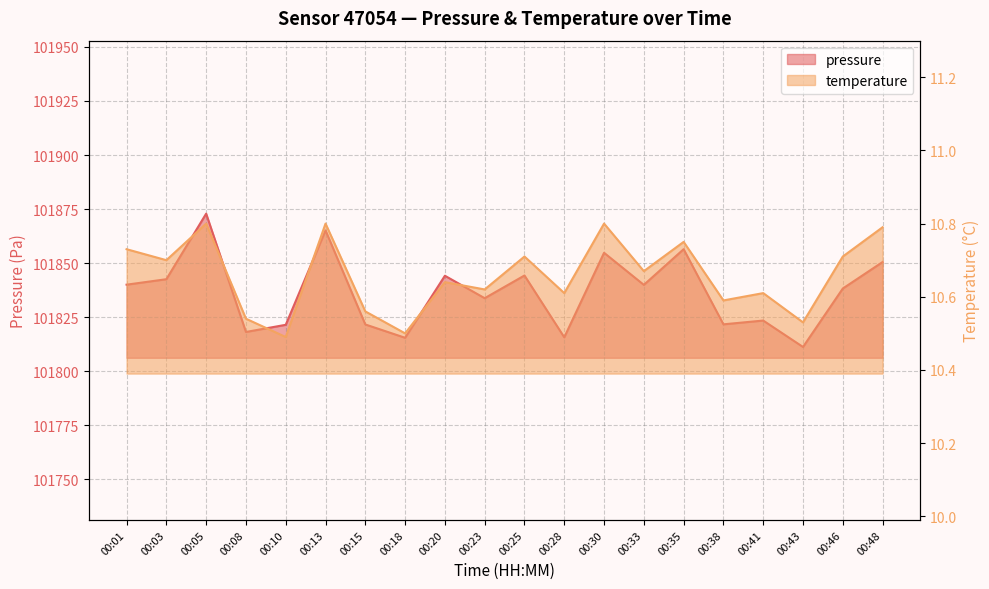

Where is the first local maximum for pressure?

00:05